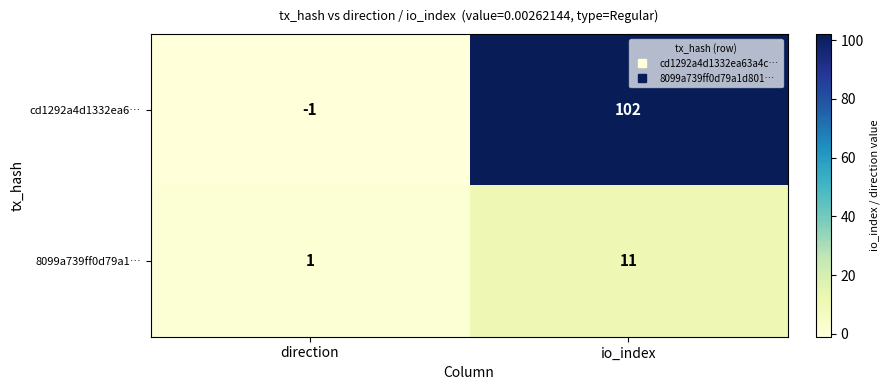

Rank the series by their maximum value, from highest to lowest.

cd1292a4d1332ea6…, 8099a739ff0d79a1…